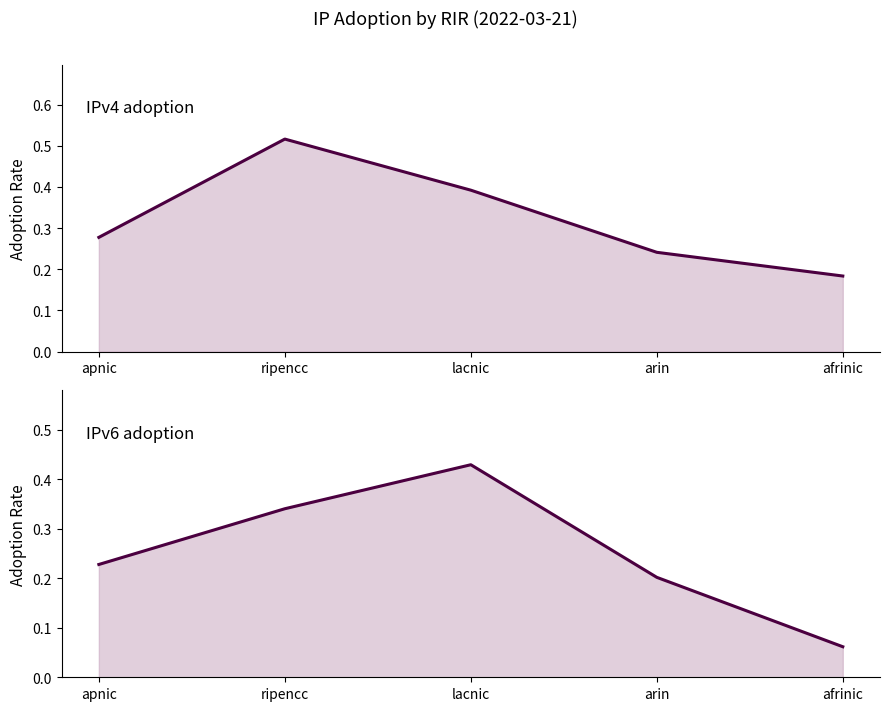

After their last crossing, which series has the higher values: IPv6 adoption or IPv4 adoption?

IPv4 adoption